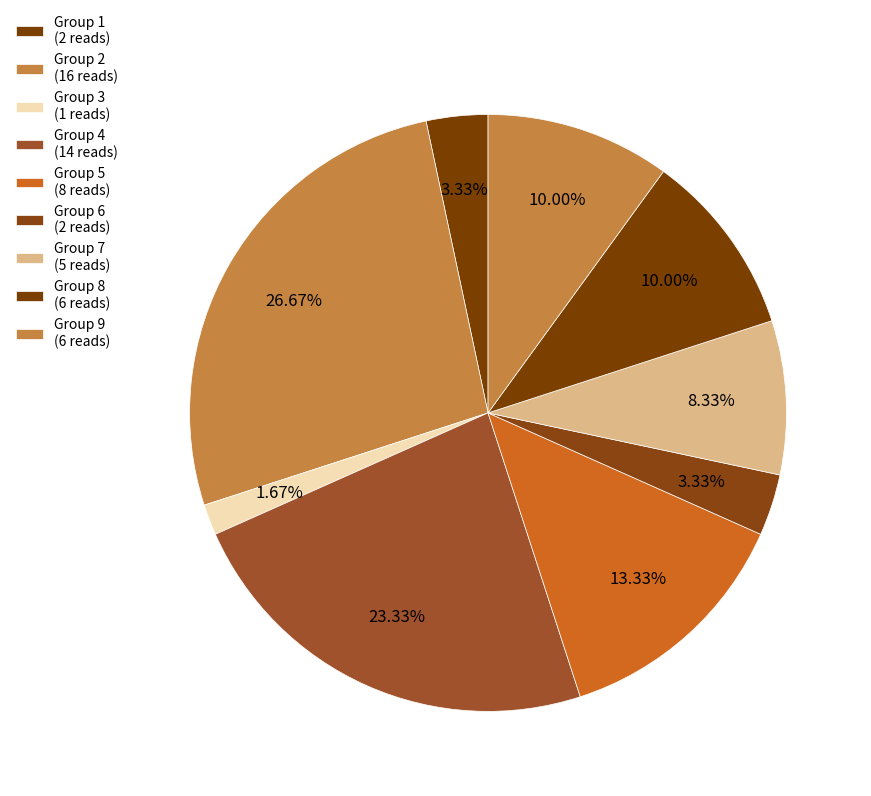

How many segments does this pie chart have?

9